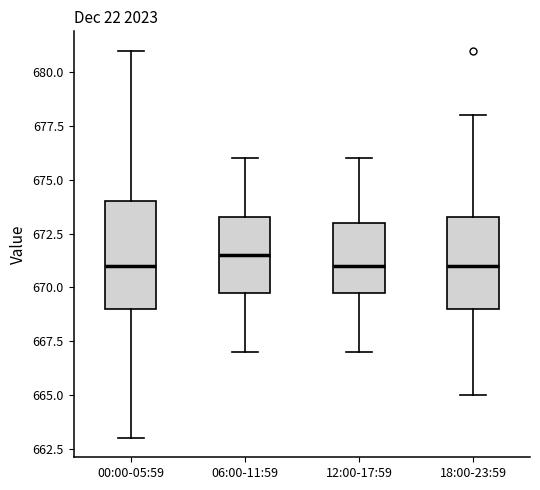

Reading left to right, transcribe this box plot: for each box, give where its median line is, the range the box spans, and where its two whiskers end, as read against the y-axis. The values are not printed on the chart, so give them approximately, as read against the axis.

00:00-05:59: median 671.0, box 669.0 to 674.0, whiskers 663.0 to 681.0
06:00-11:59: median 671.5, box 670.0 to 673.5, whiskers 667.0 to 676.0
12:00-17:59: median 671.0, box 670.0 to 673.0, whiskers 667.0 to 676.0
18:00-23:59: median 671.0, box 669.0 to 673.5, whiskers 665.0 to 678.0